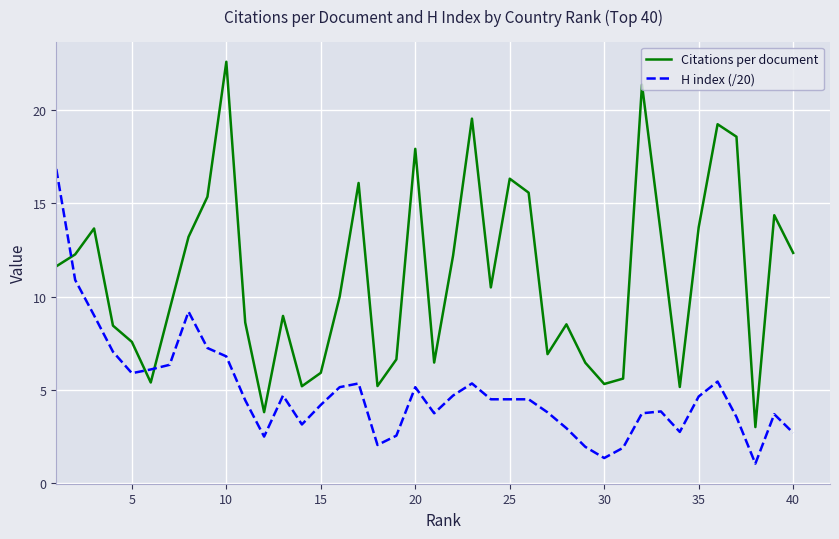

Rank the series by their average value, from lowest to highest.

H index (/20), Citations per document